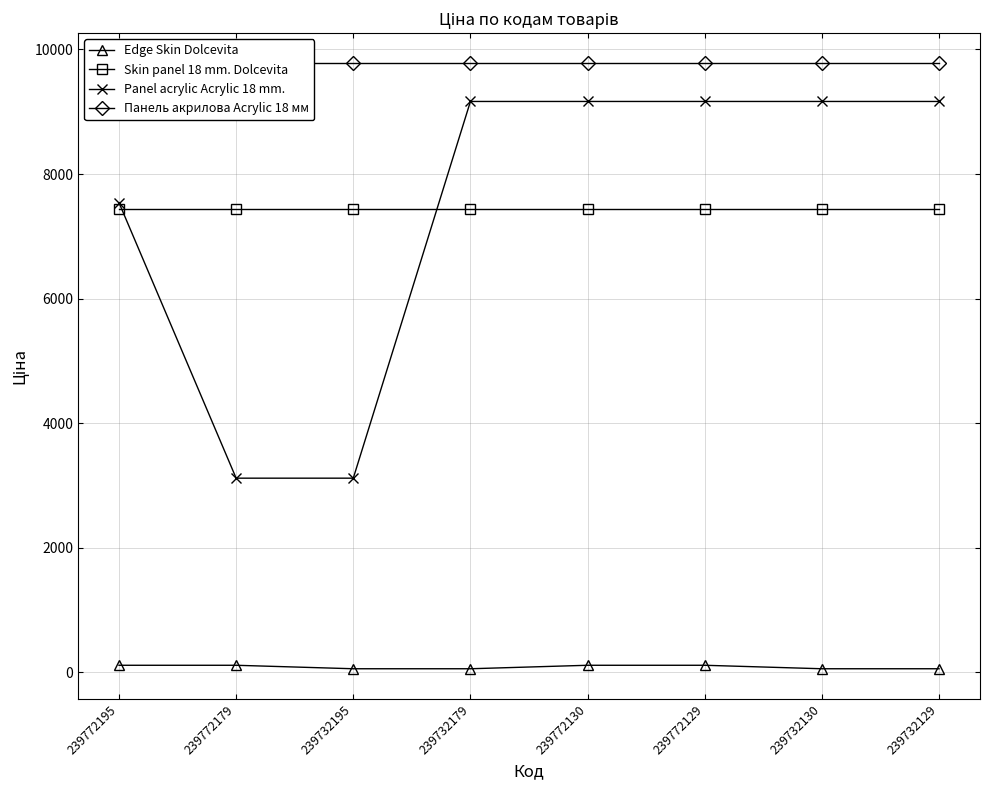

Between 239732179 and 239772130, which series saw the biggest shift?

Edge Skin Dolcevita